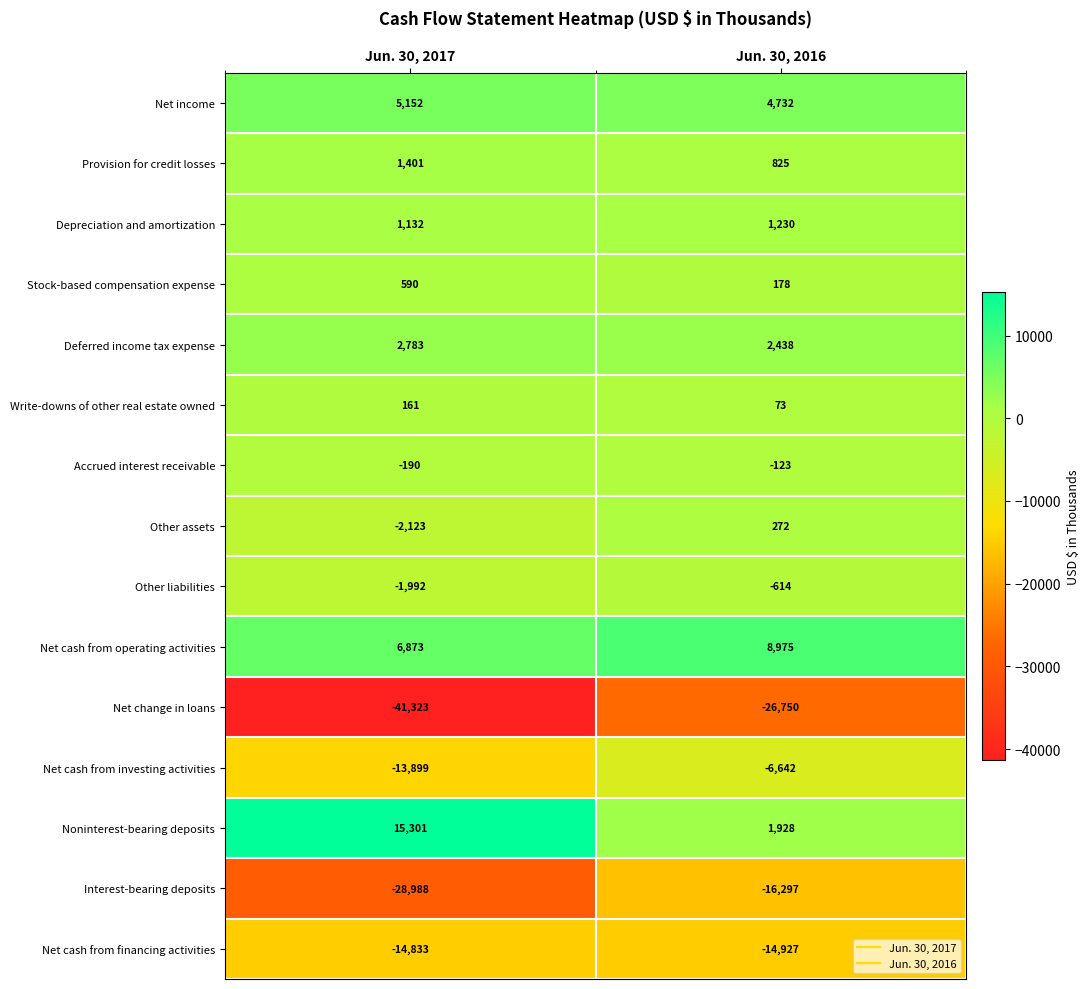

At which category is the sum across all series the highest?

Jun. 30, 2016